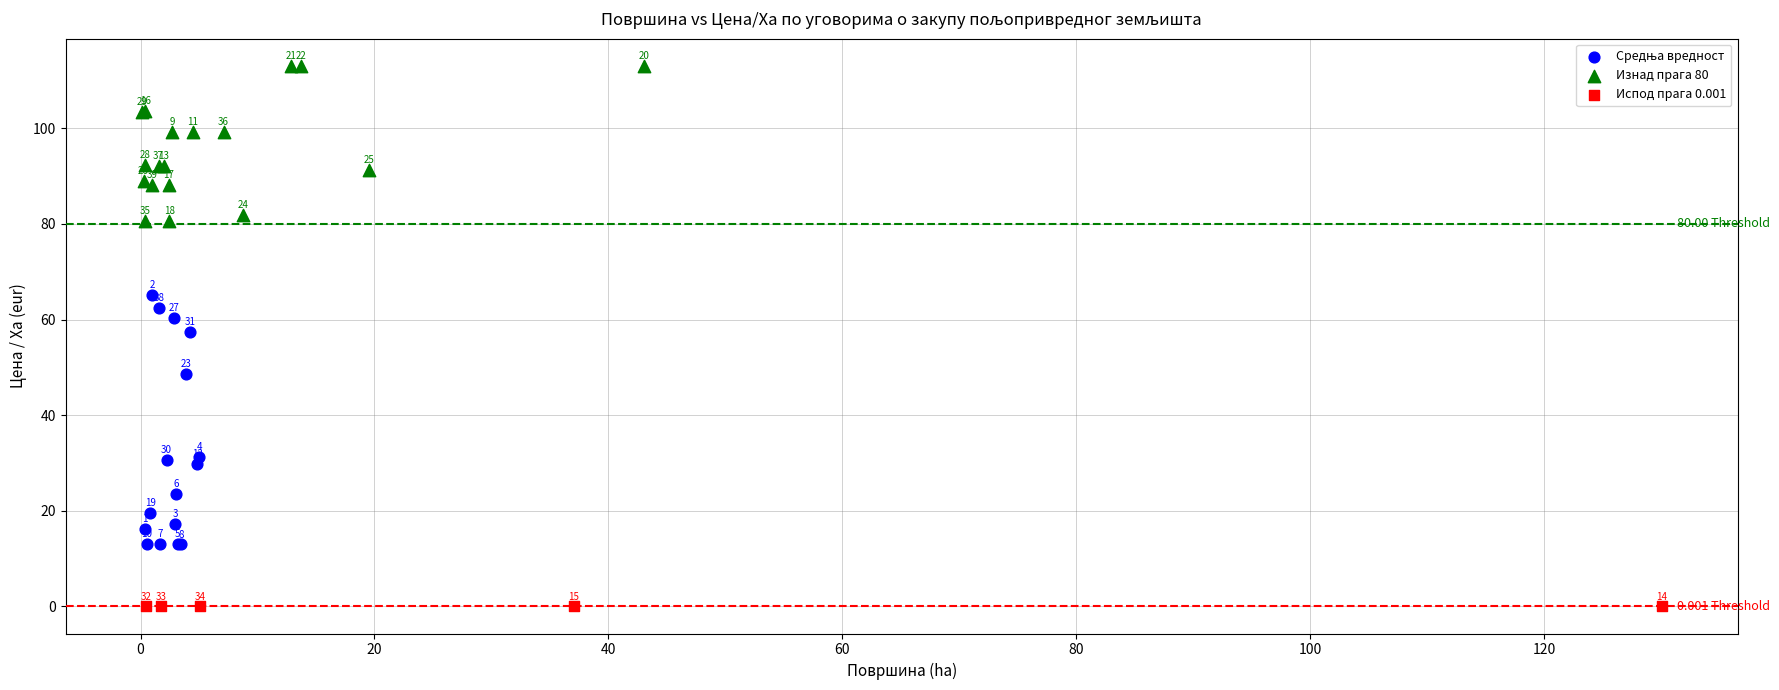

Which series reaches the maximum Y coordinate?

Изнад прага 80